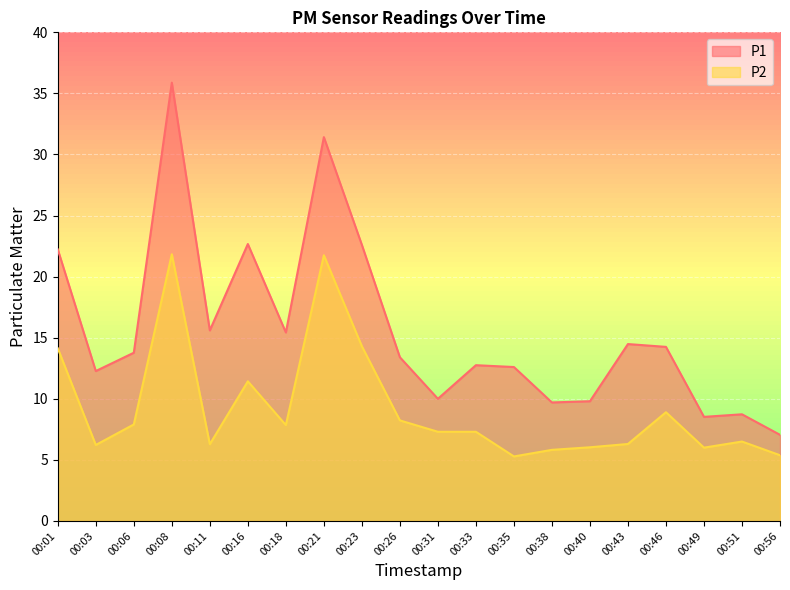

List the series in order of their peak value, lowest first.

P2, P1